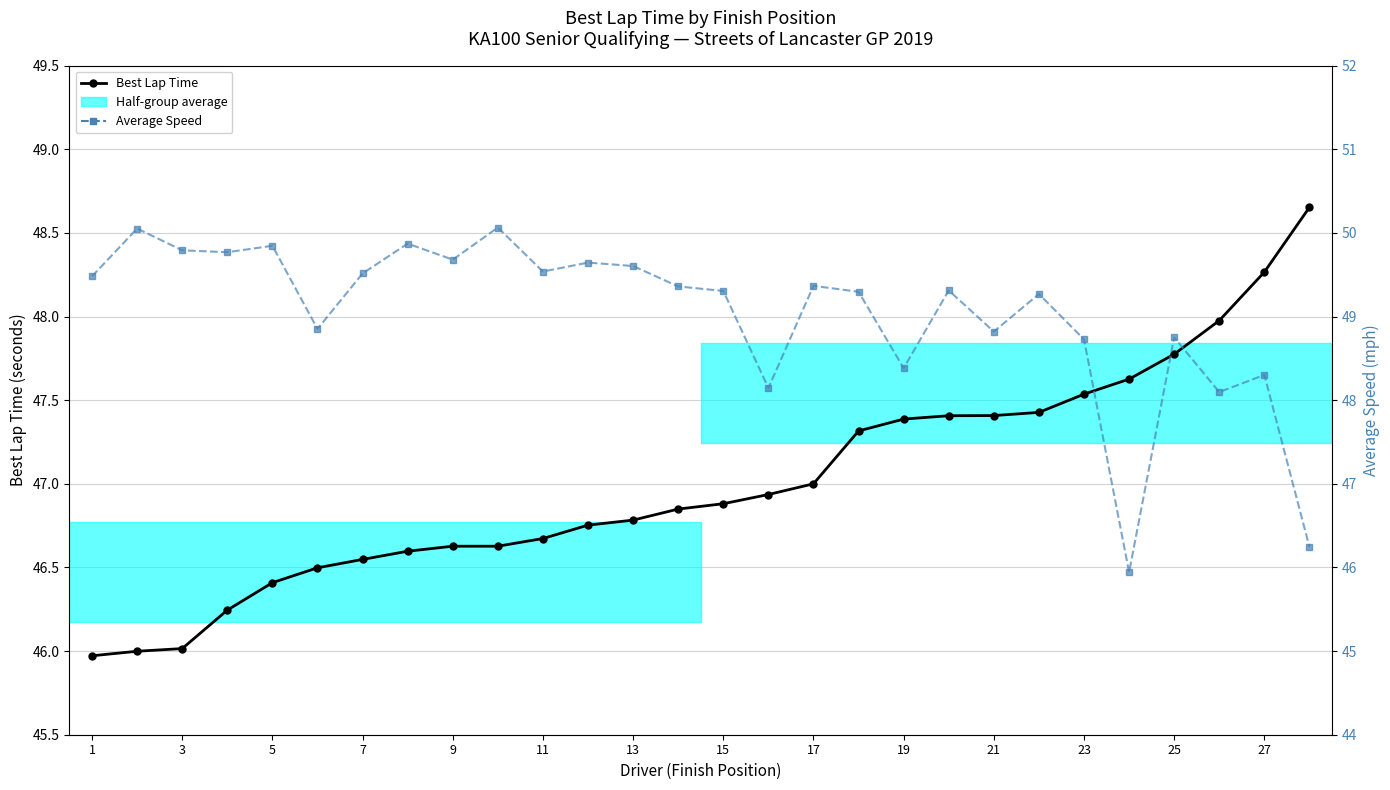

True or false: Average Speed and Best Lap Time intersect in this chart.

True